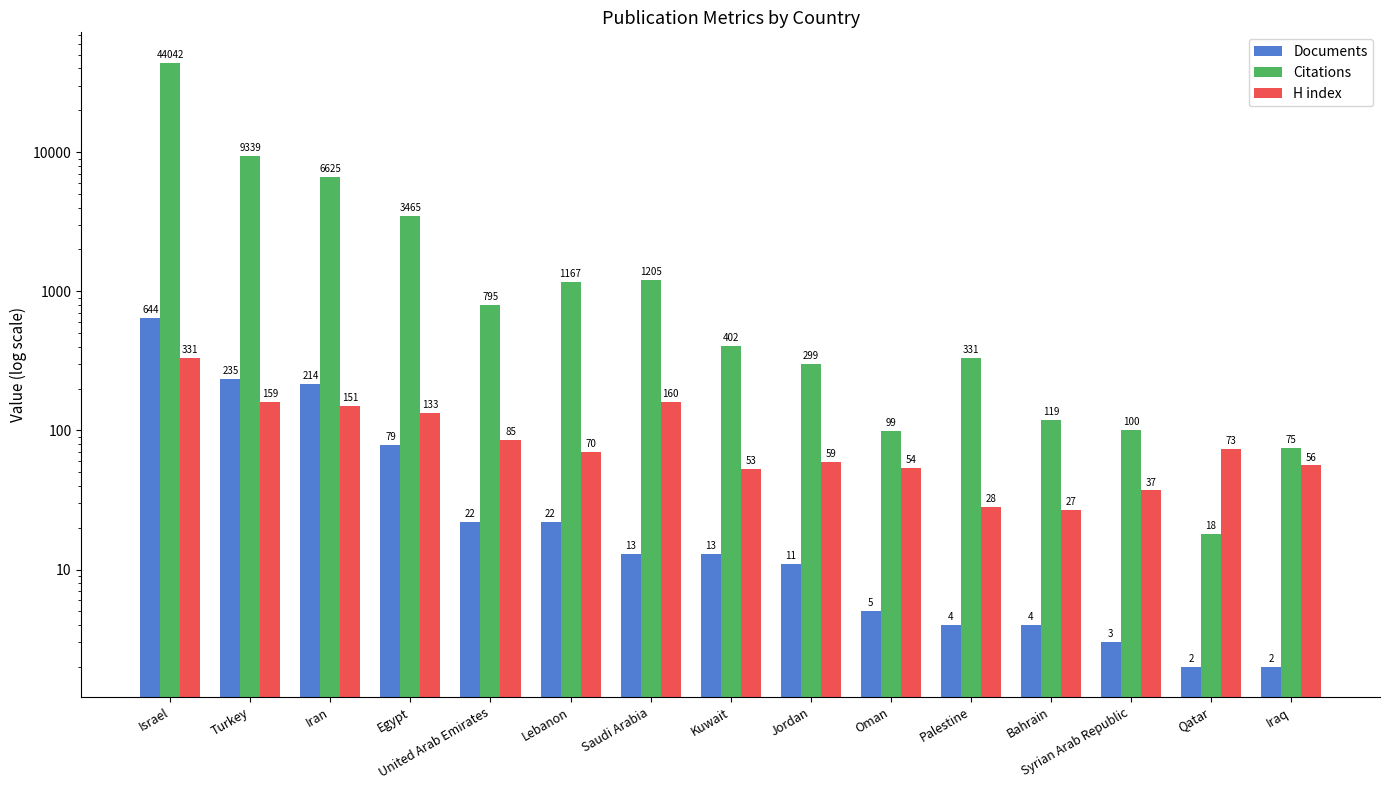

Are the bars grouped side by side (vs. stacked)?

Yes